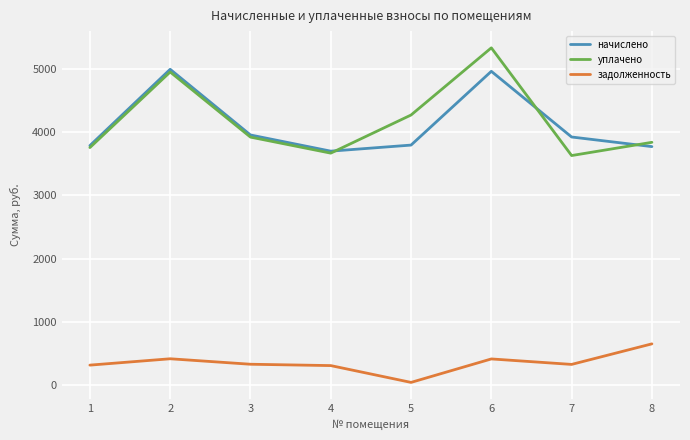

What is the difference between the начислено values at 6 and 2?

31.9